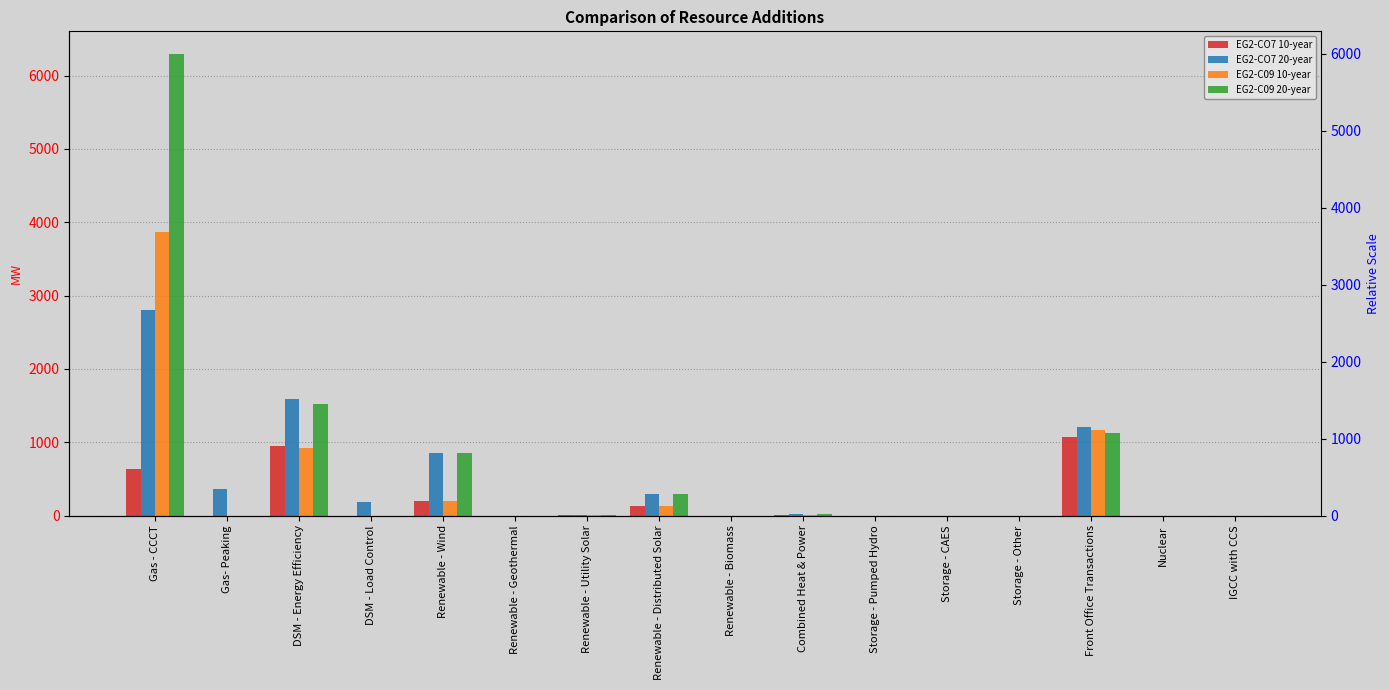

Where is EG2-C09 20-year nearest to the value 3145?

DSM - Energy Efficiency